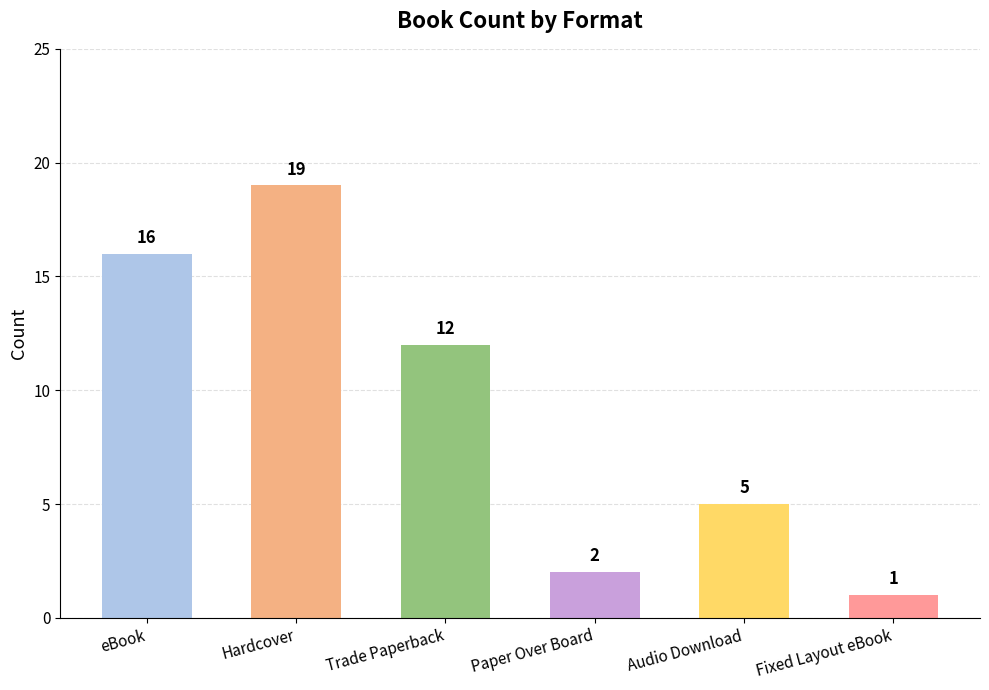

List the labels in order of value, smallest first.

Fixed Layout eBook, Paper Over Board, Audio Download, Trade Paperback, eBook, Hardcover